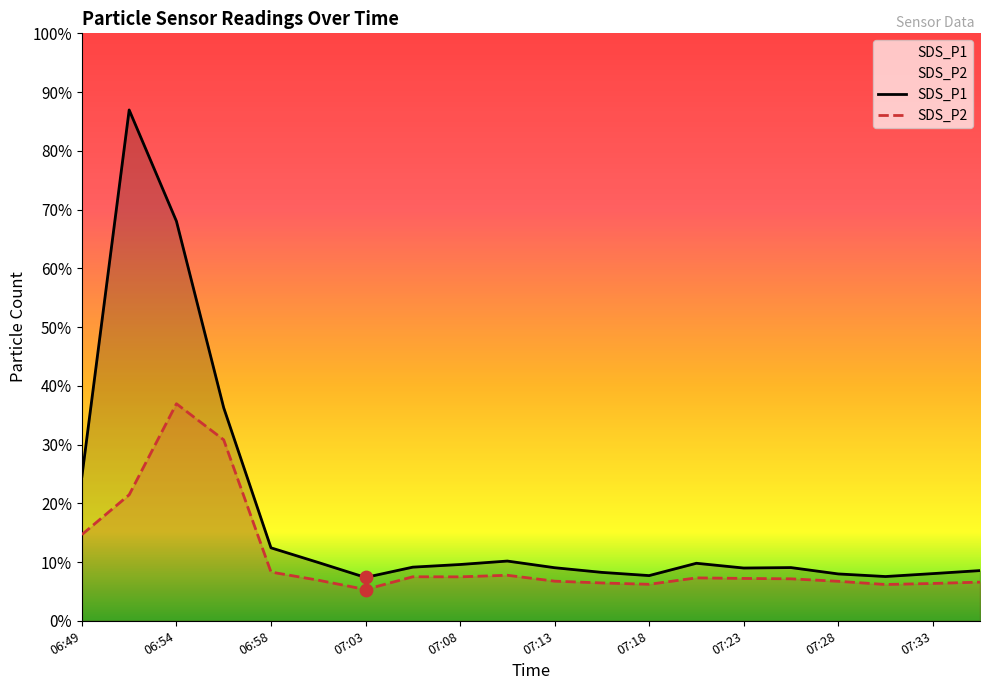

Which series contains the lowest Y value?

SDS_P2